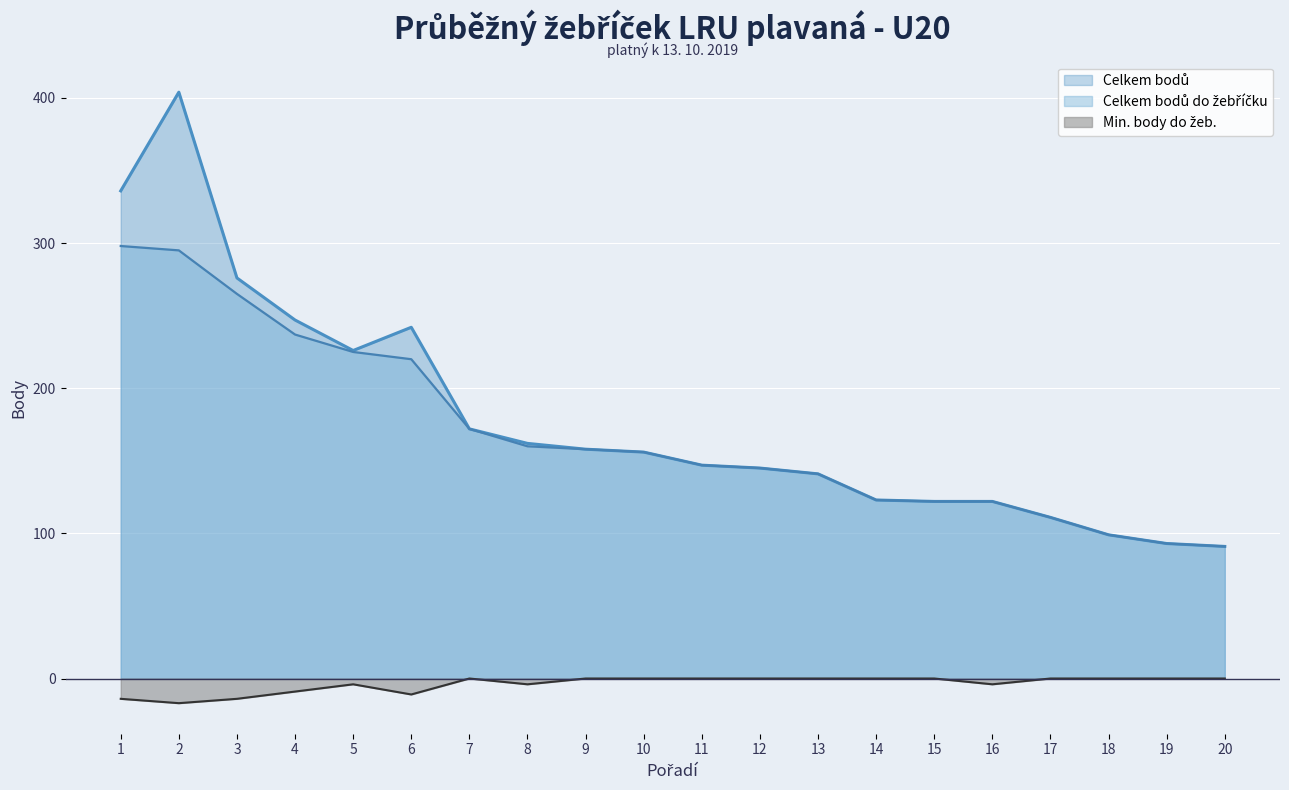

At which category does Celkem bodů reach its first local peak?

2